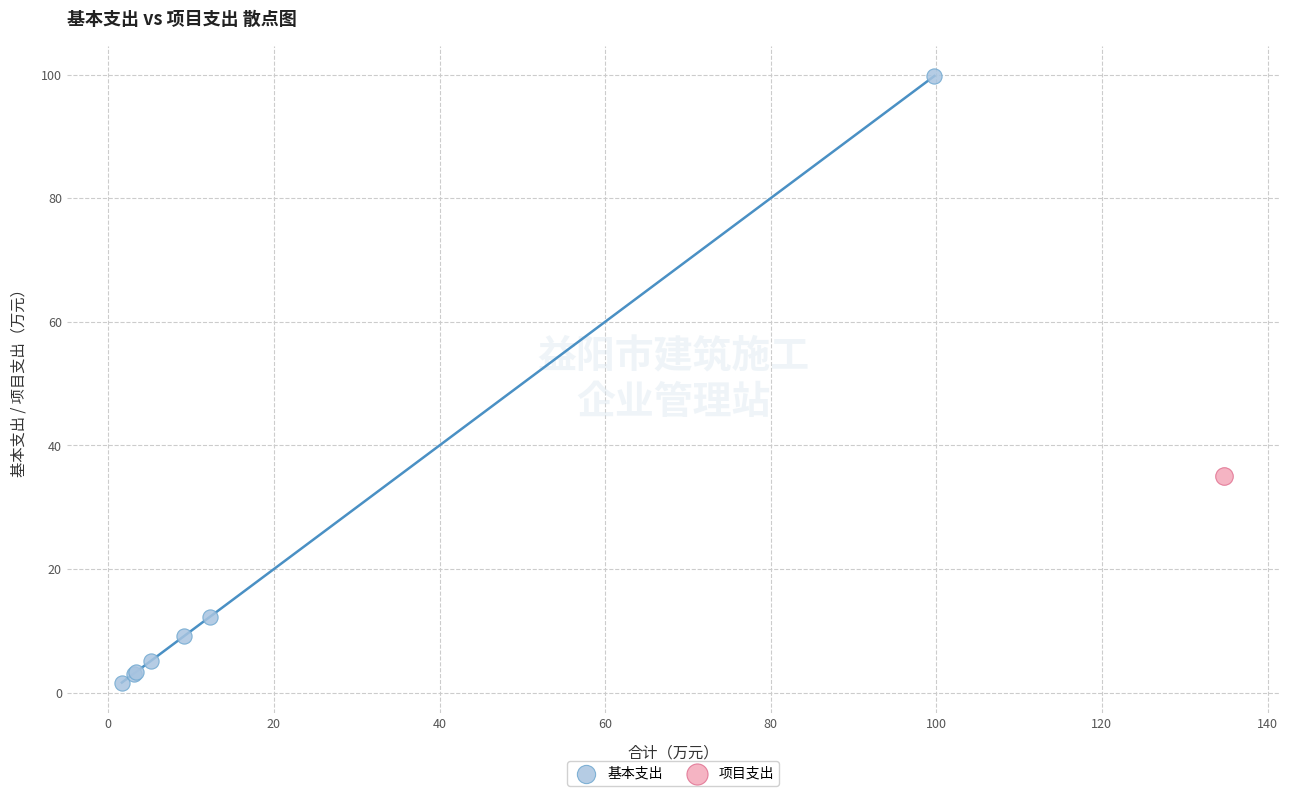

What are all the series names shown in the legend?

基本支出, 项目支出